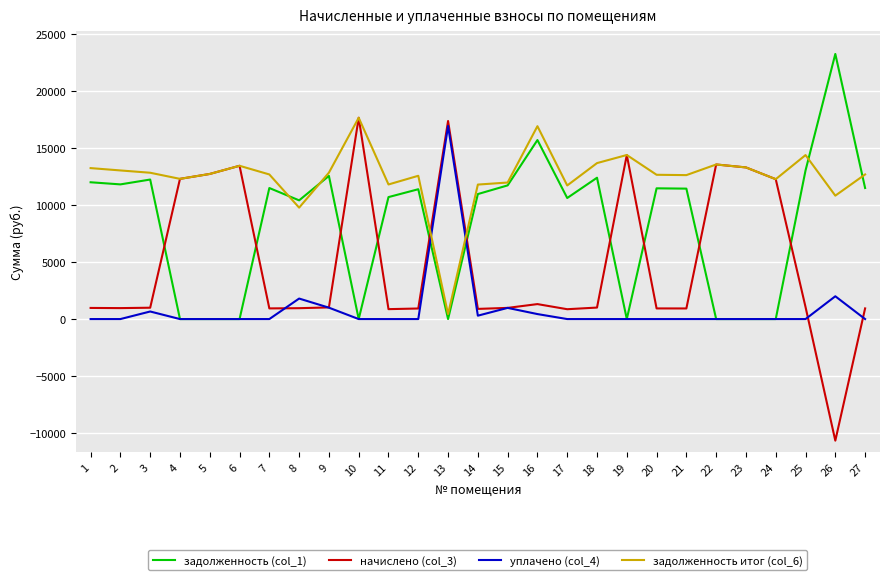

True or false: задолженность итог (col_6) and уплачено (col_4) cross at least once.

True